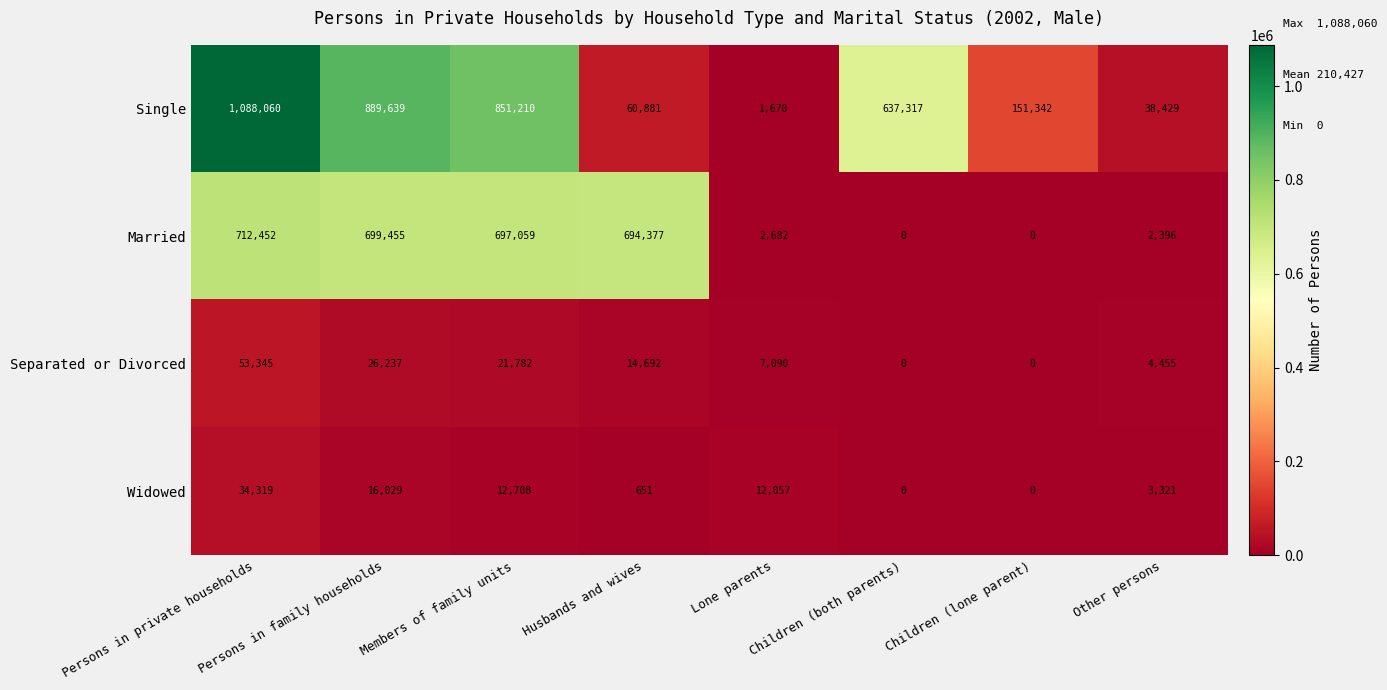

At how many categories does at least one series exceed 65101?

6